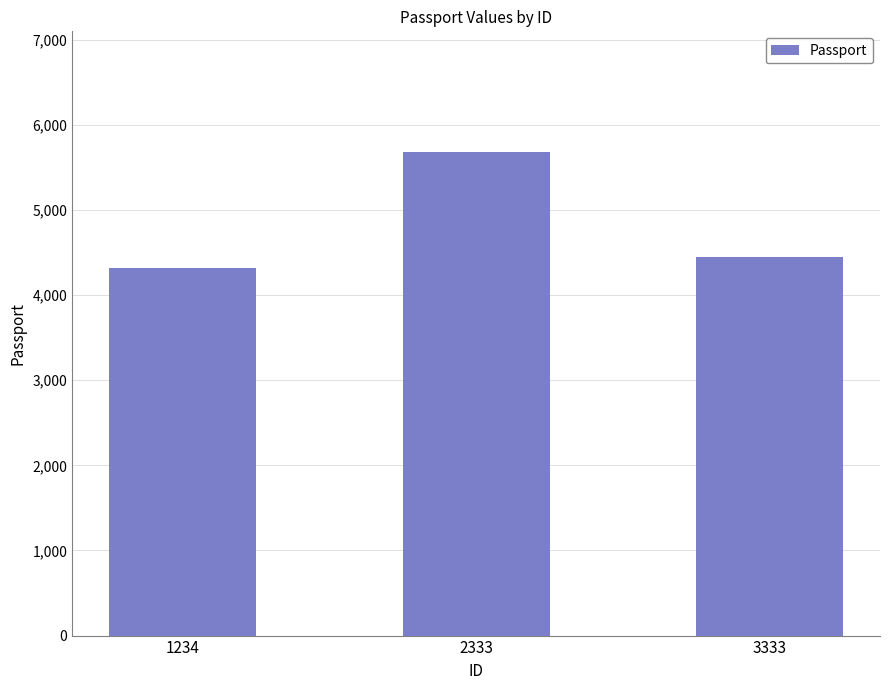

Rank the categories by value from highest to lowest.

2333, 3333, 1234